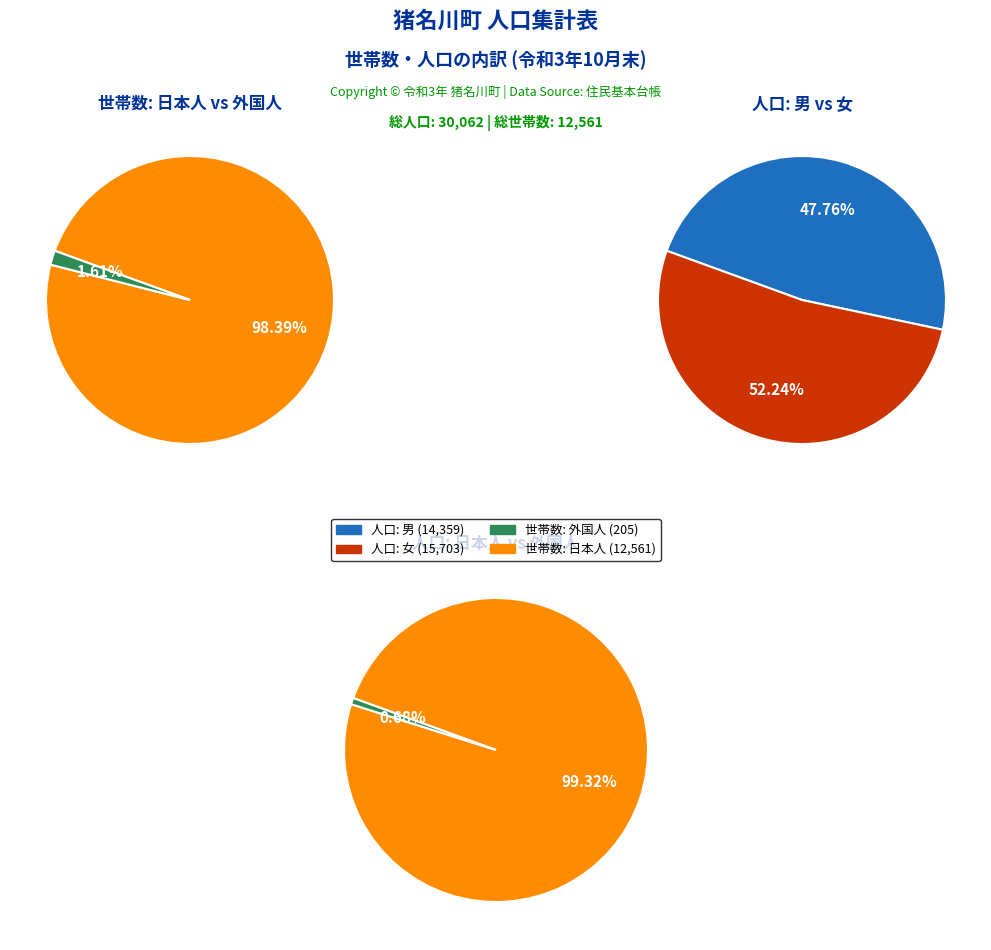

Which slice is the largest?

人口_日本人